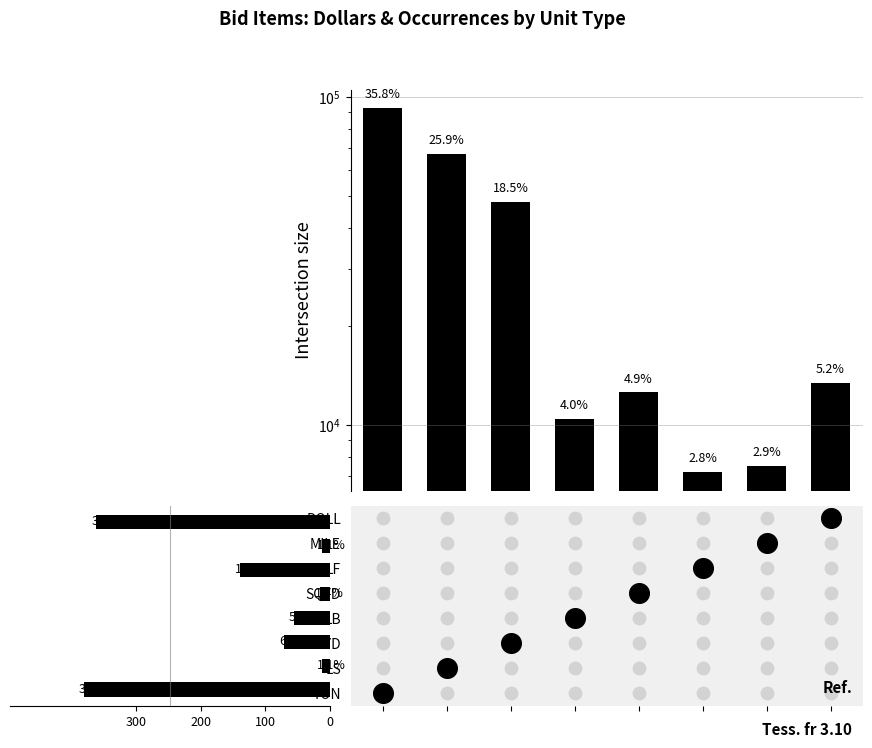

Is the value of # of Occurances at 6 greater than the value of Dollars/1000 at 7?

No